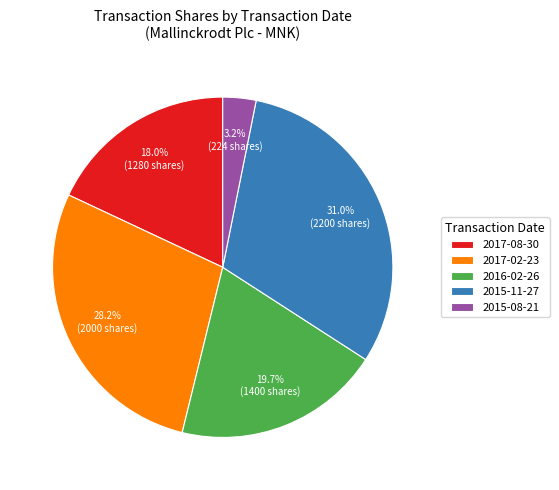

Which slice is the smallest?

2015-08-21